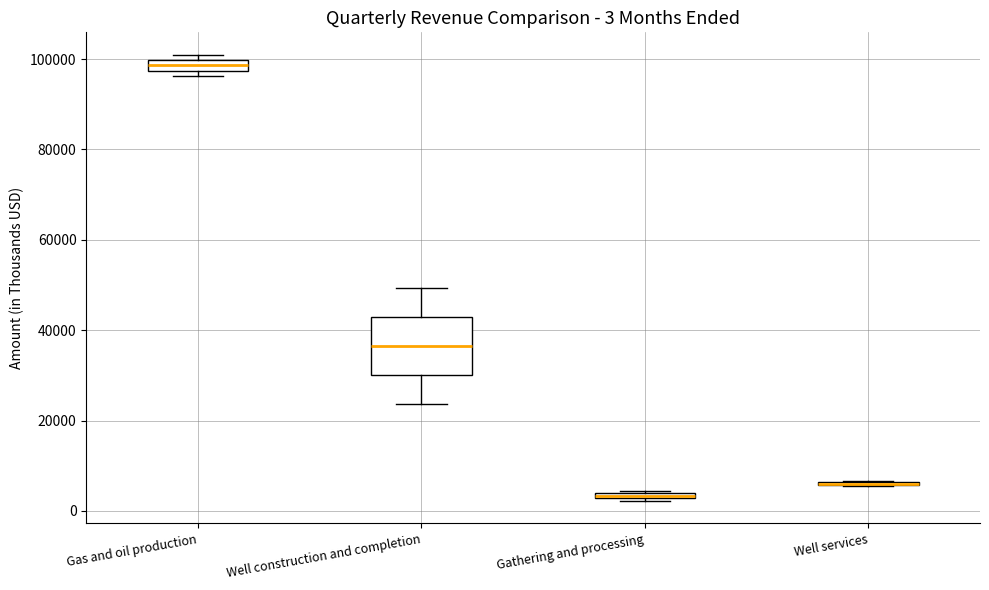

Comparing the boxes themselves (not the whiskers), which one is the tallest?

Well construction and completion